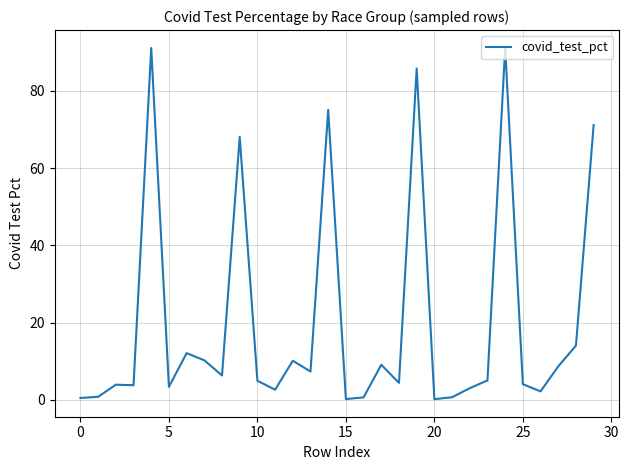

What is the difference between the maximum and minimum values?

91.0